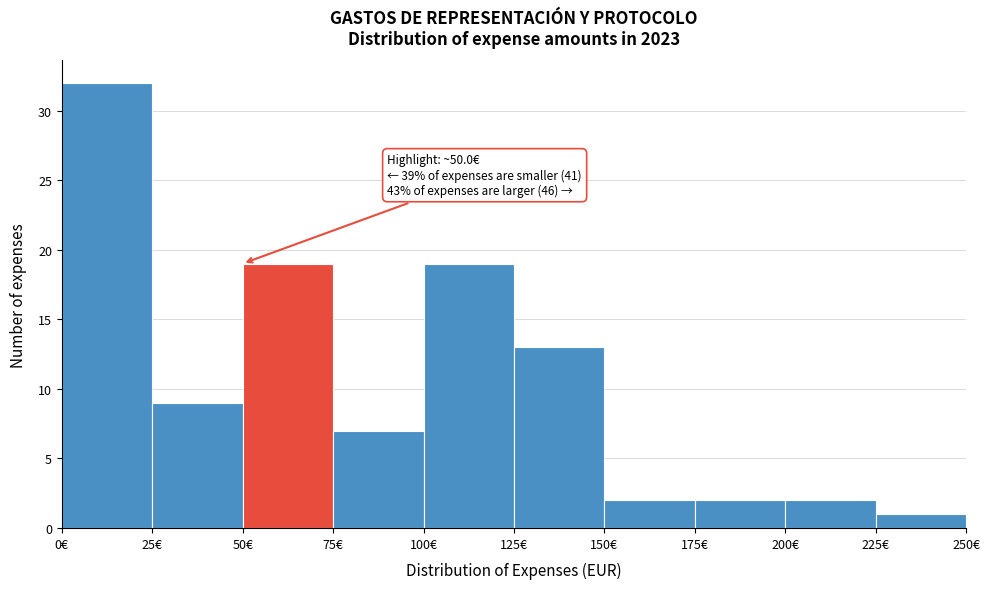

Which range on the x-axis has the tallest bar?

0 to 25